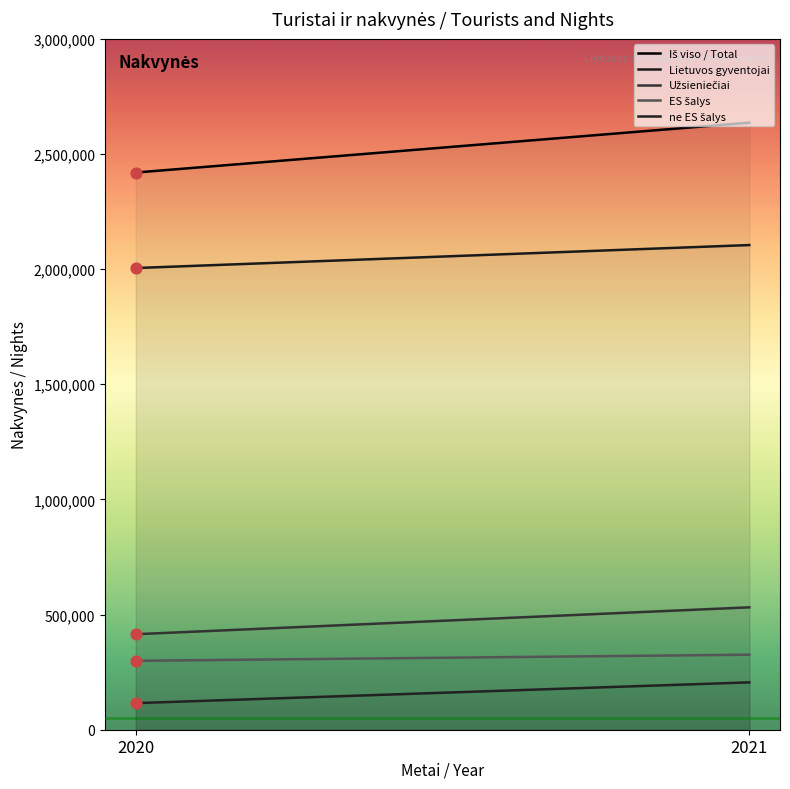

Which series contains the highest Y value?

Iš viso / Total